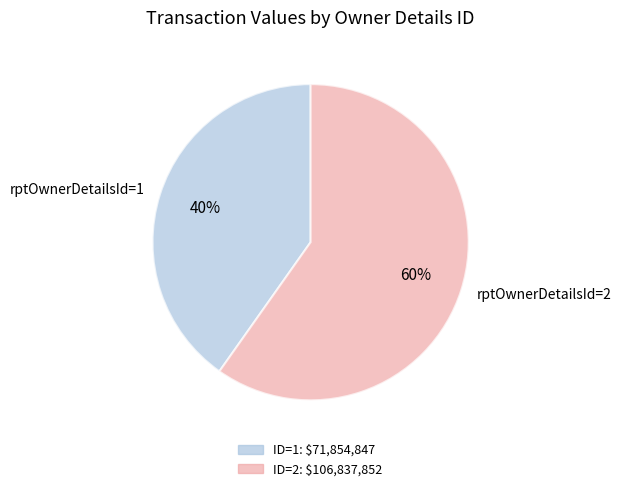

To the nearest percent, what is the average slice percentage?

50%